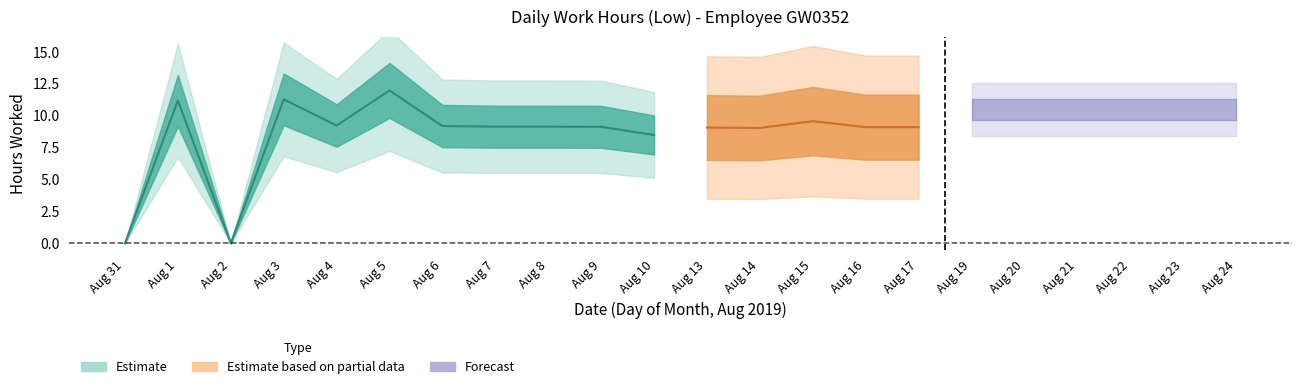

At which label does the data first exceed 9?

1